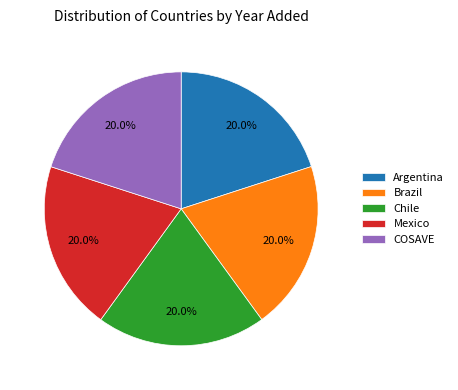

Combined, do COSAVE and Chile account for over 50%?

No